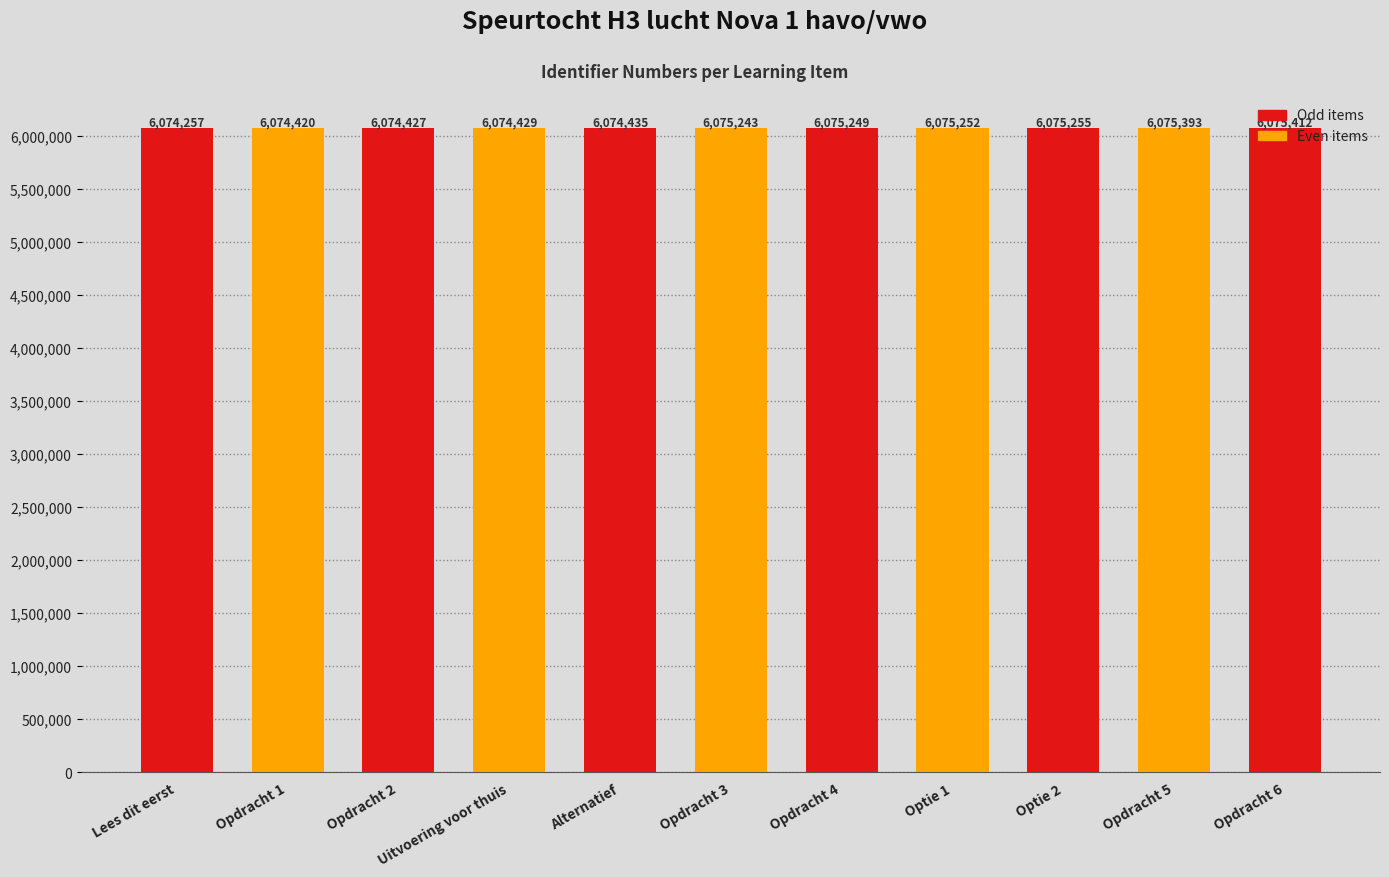

Reading left to right, transcribe all the data shown in this chart.

Lees dit eerst=6074257	Opdracht 1=6074420	Opdracht 2=6074427	Uitvoering voor thuis=6074429	Alternatief=6074435	Opdracht 3=6075243	Opdracht 4=6075249	Optie 1=6075252	Optie 2=6075255	Opdracht 5=6075393	Opdracht 6=6075412